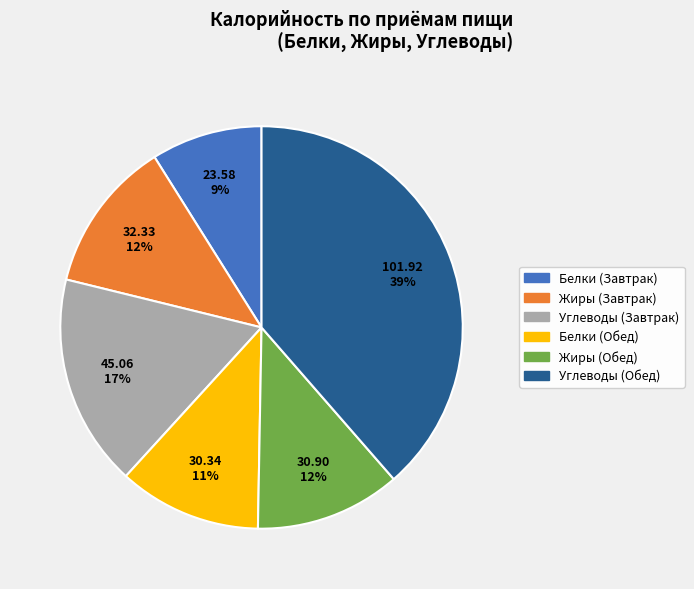

To the nearest percent, what is the difference between the largest and smallest slice percentages?

30%